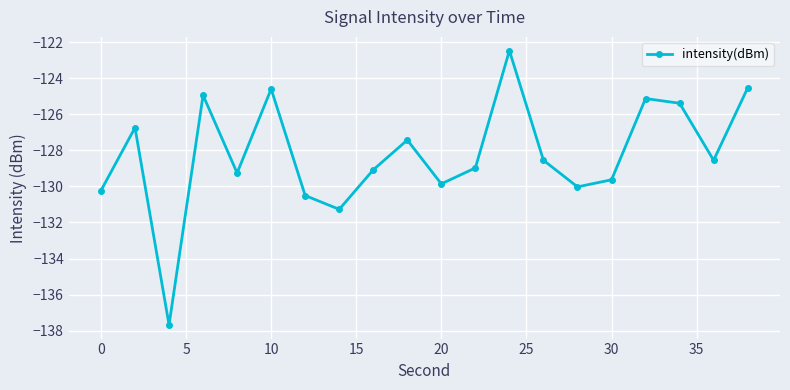

What is the value of the 2nd point from the left?

-126.7